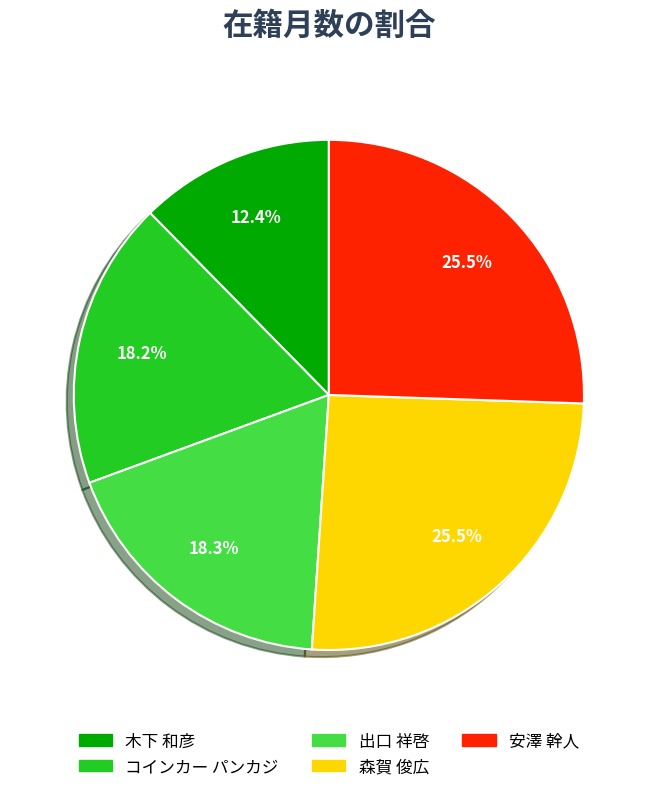

Is コインカー パンカジ the majority of the pie?

No